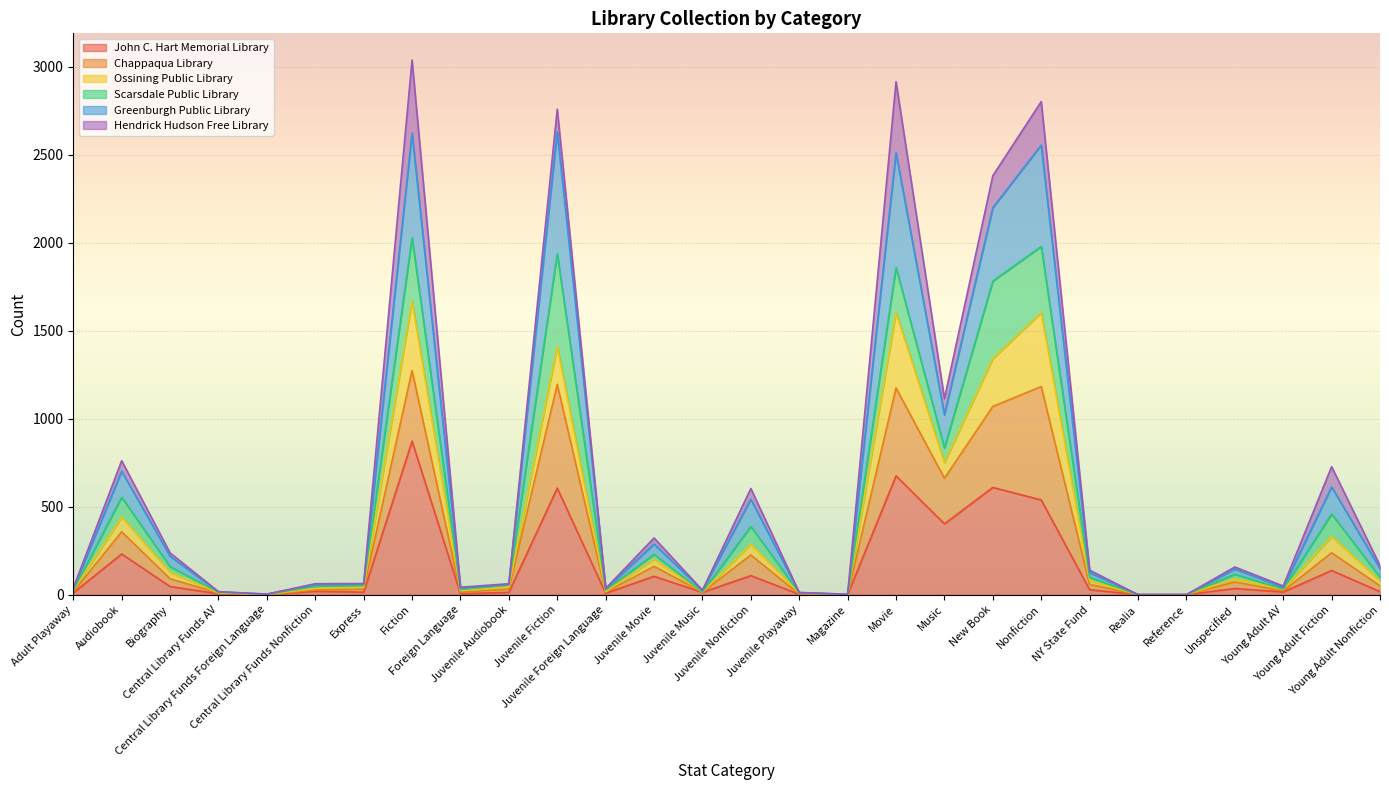

What value does the John C. Hart Memorial Library series have at Juvenile Audiobook, to the nearest 10?

10